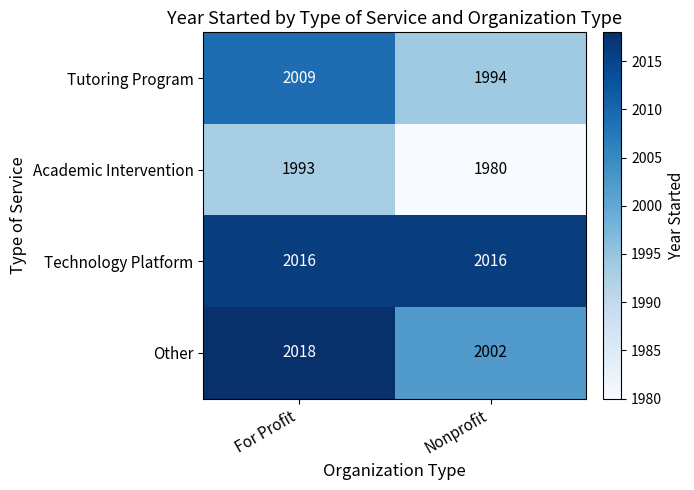

Reading right to left, list all the values displayed in this chart.

Tutoring Program: Nonprofit=1994	For Profit=2009
Academic Intervention: Nonprofit=1980	For Profit=1993
Technology Platform: Nonprofit=2016	For Profit=2016
Other: Nonprofit=2002	For Profit=2018